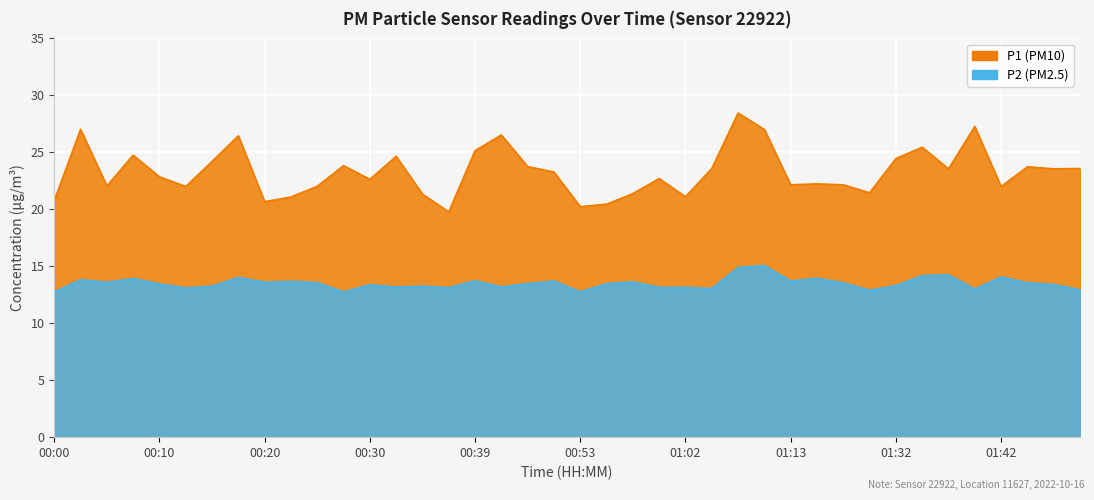

What position from the left is 00:03?

2